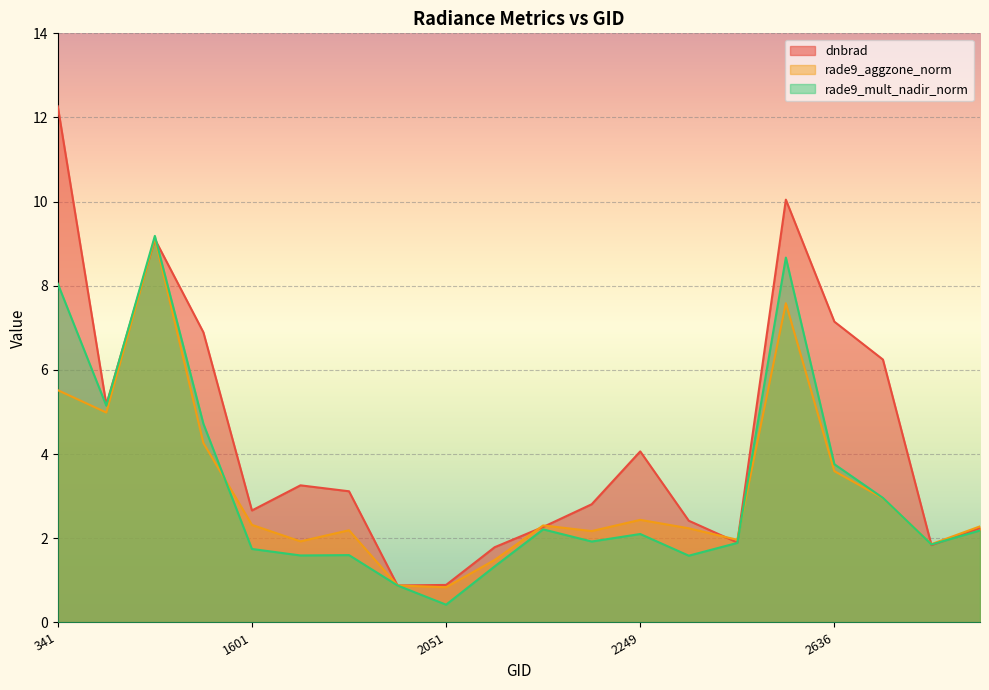

Is it true that dnbrad equals 0.9 at 1925?

True